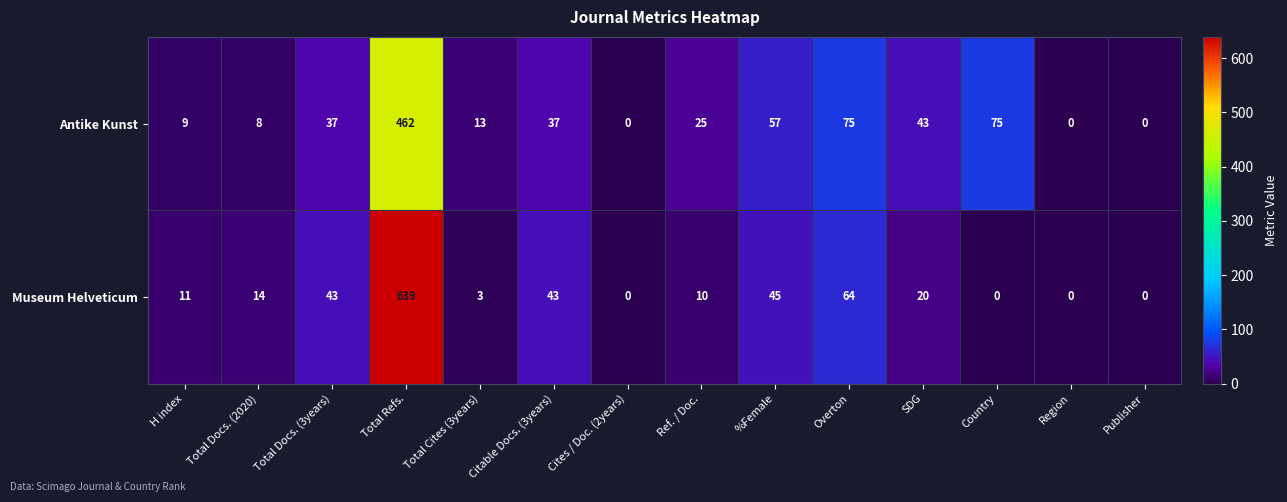

What is the difference between the highest and lowest values at Ref. / Doc.?

15